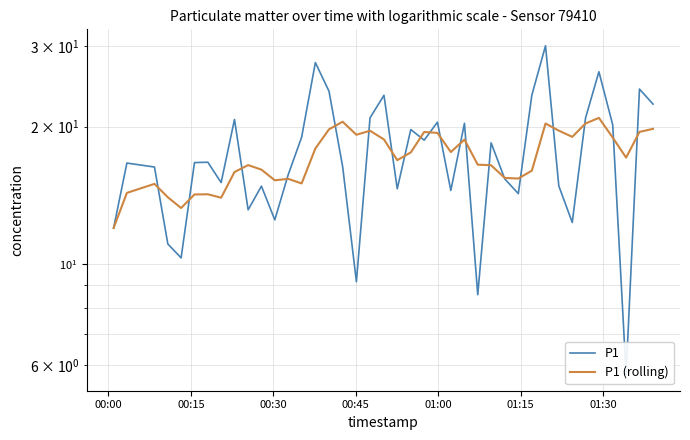

Which series has the widest spread of values?

P1